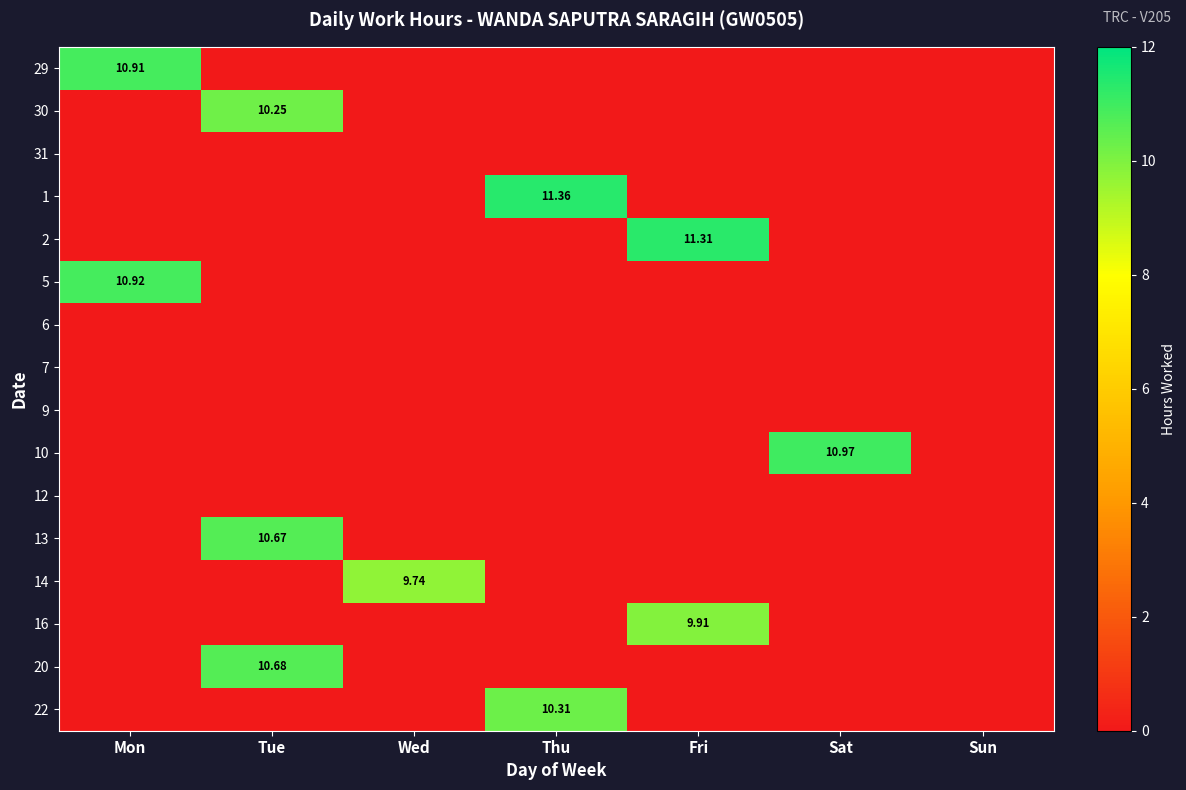

How many distinct data groups are displayed?

16